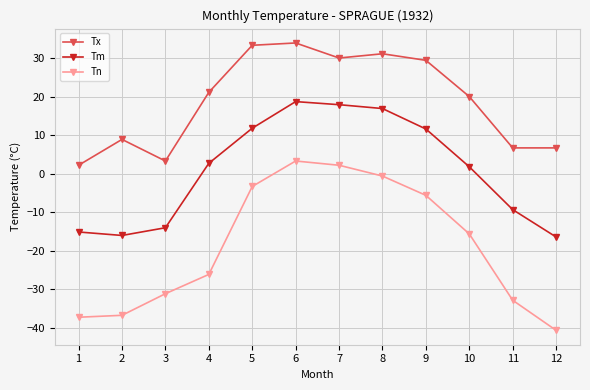

What is the minimum value shown in the chart?

-40.6